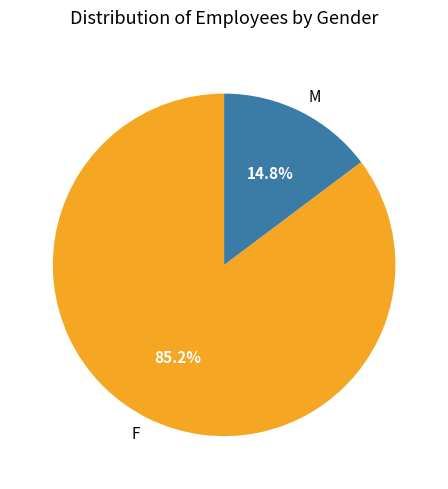

What is the ratio of the value at F to the value at M?

5.8